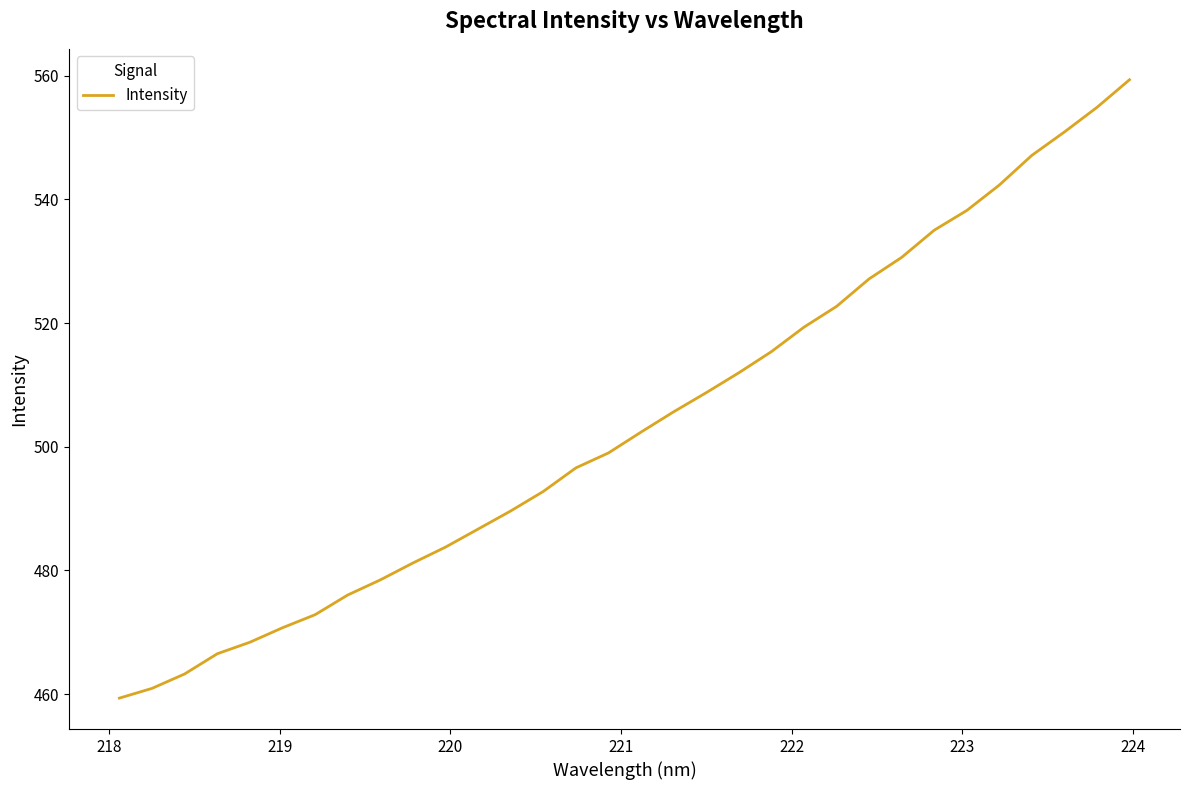

What is the smallest value displayed?

459.4